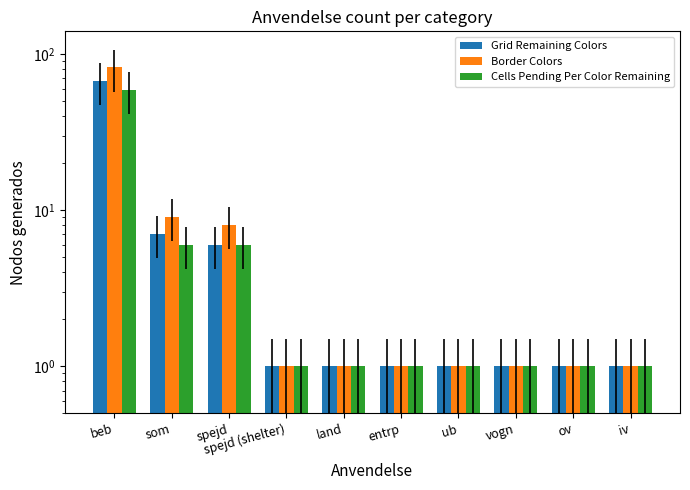

What is the total value across all series at beb?

208